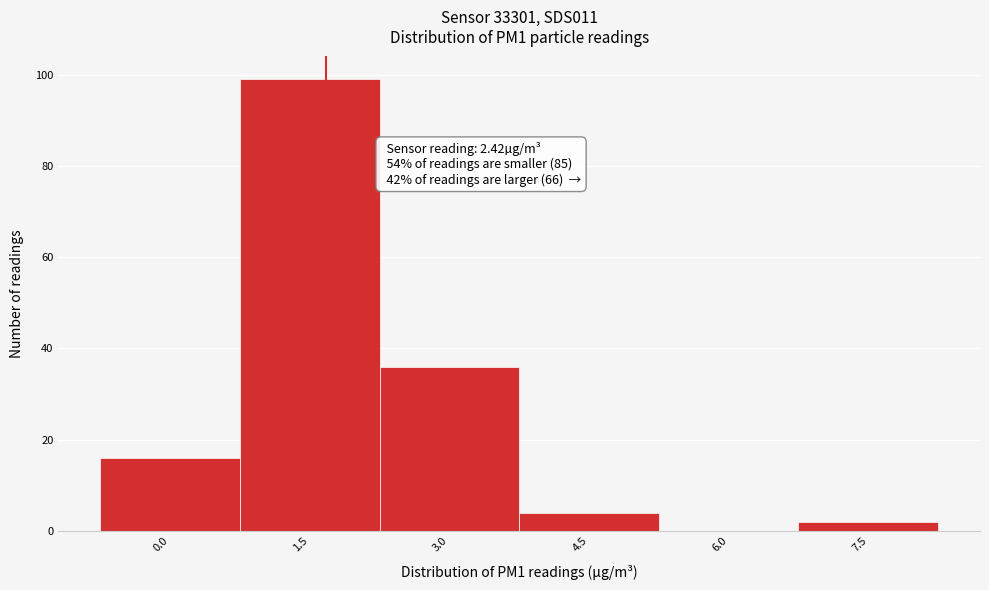

Reading right to left, list all the values displayed in this chart.

7.5=2	6.0=0	4.5=4	3.0=36	1.5=99	0.0=16